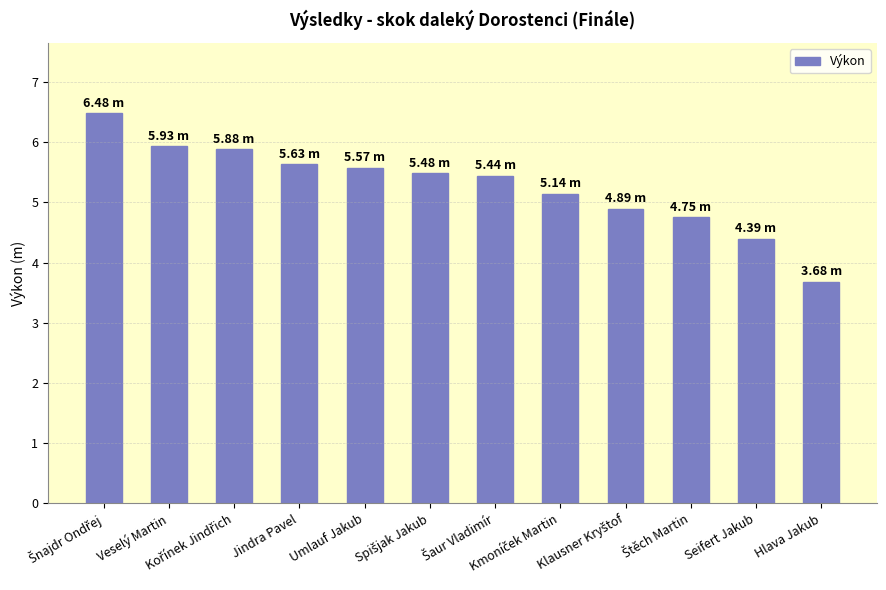

What value does the data have at Veselý Martin?

5.9